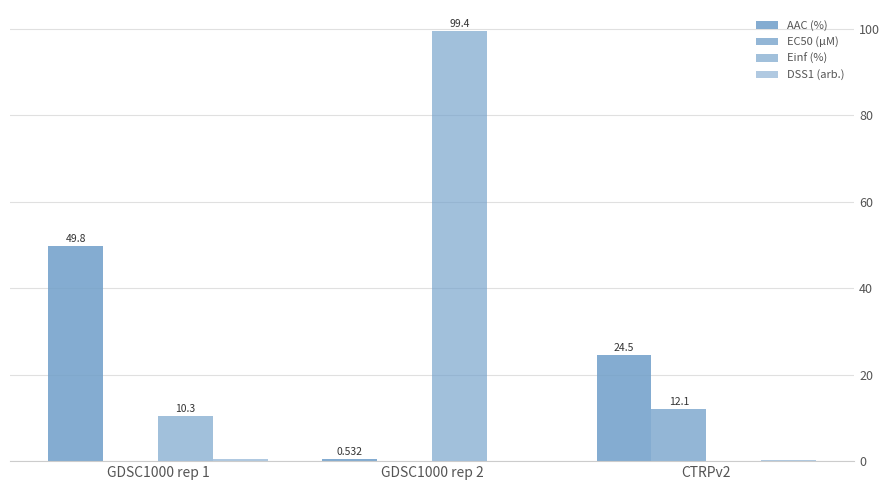

What is the label of the 3rd bar from the left?

CTRPv2